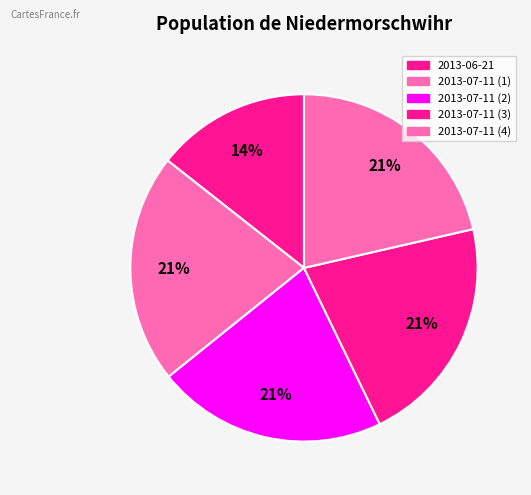

What percentage is the 2013-06-21 slice, to the nearest percent?

14%